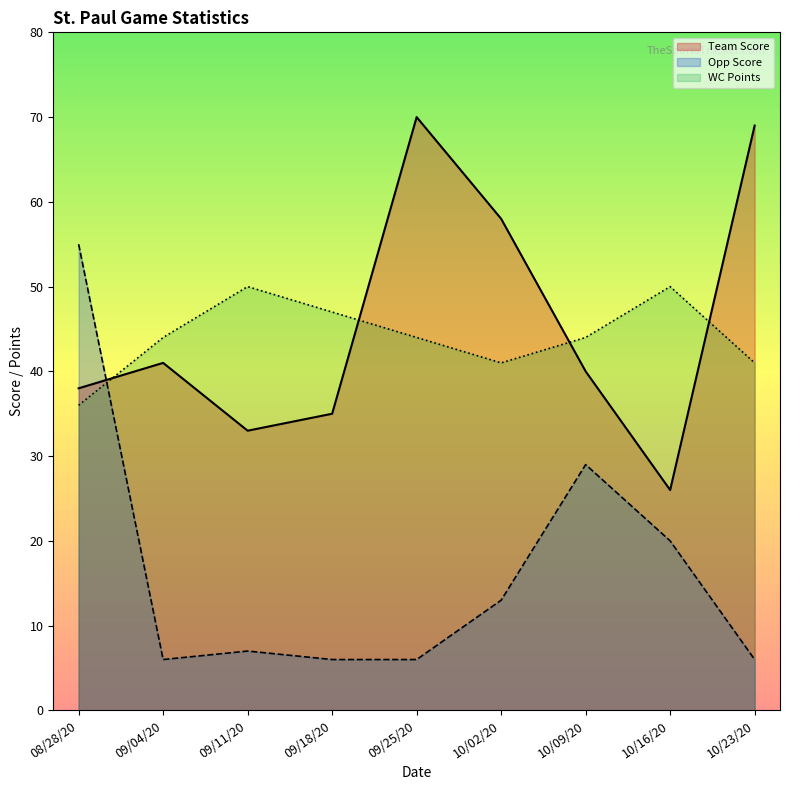

Which series has the largest range (max minus min)?

Opp Score